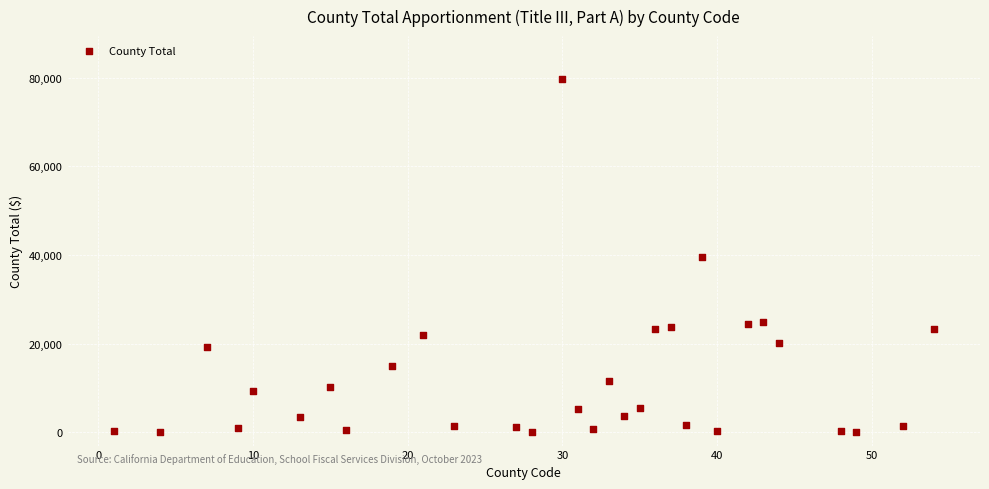

What is the range of Y values (max minus min)?

79764